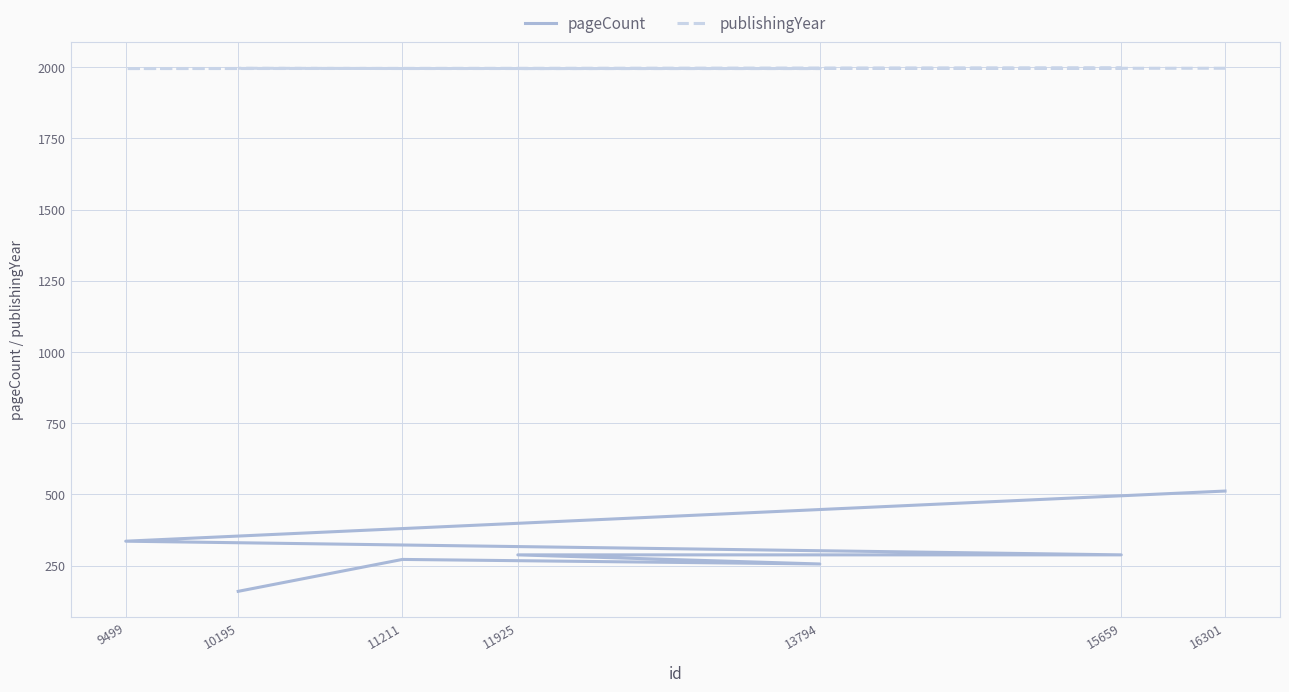

What are all the series names shown in the legend?

pageCount, publishingYear